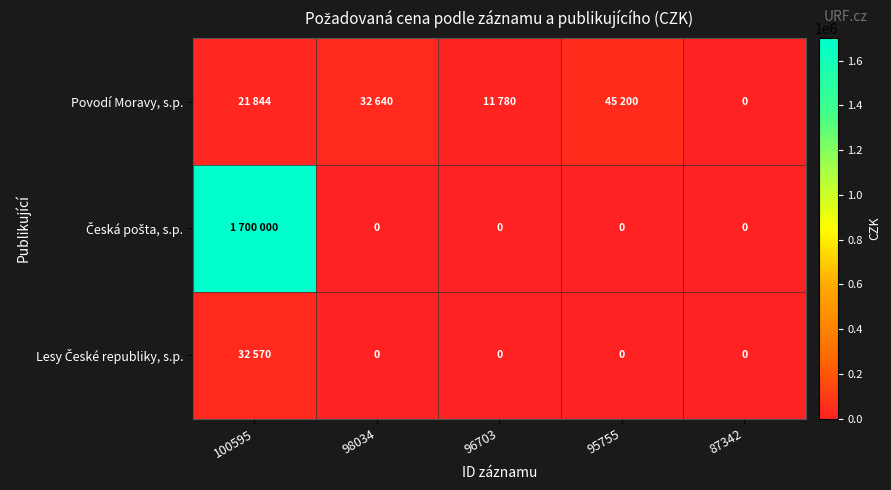

Which series changed the most between 96703 and 95755?

Povodí Moravy, s.p.